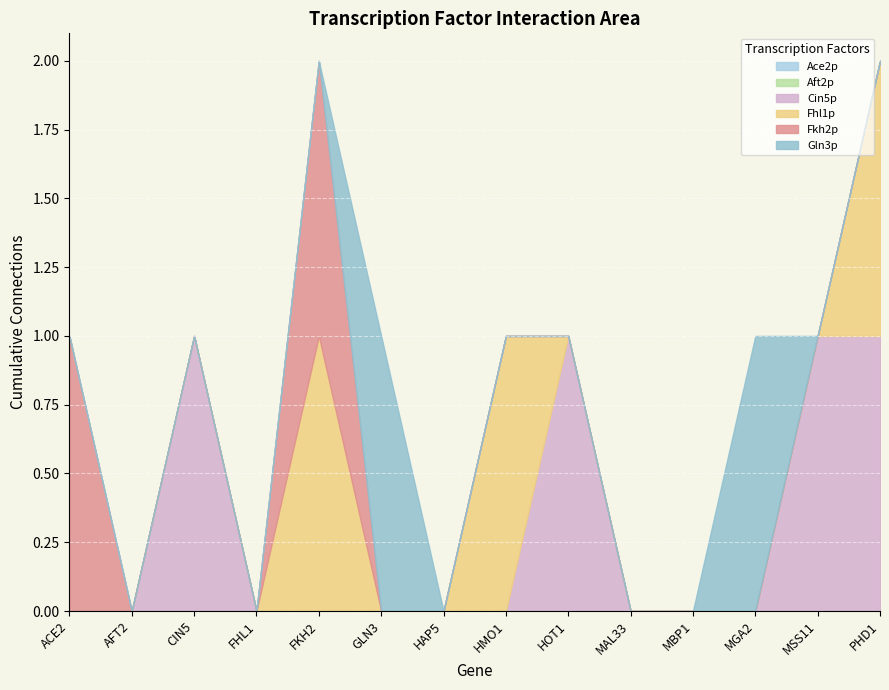

Reading left to right, list all the values displayed in this chart.

Ace2p: 0	0	0	0	0	0	0	0	0	0	0	0	0	0
Aft2p: 0	0	0	0	0	0	0	0	0	0	0	0	0	0
Cin5p: 0	0	1	0	0	0	0	0	1	0	0	0	1	1
Fhl1p: 0	0	0	0	1	0	0	1	0	0	0	0	0	1
Fkh2p: 1	0	0	0	1	0	0	0	0	0	0	0	0	0
Gln3p: 0	0	0	0	0	1	0	0	0	0	0	1	0	0